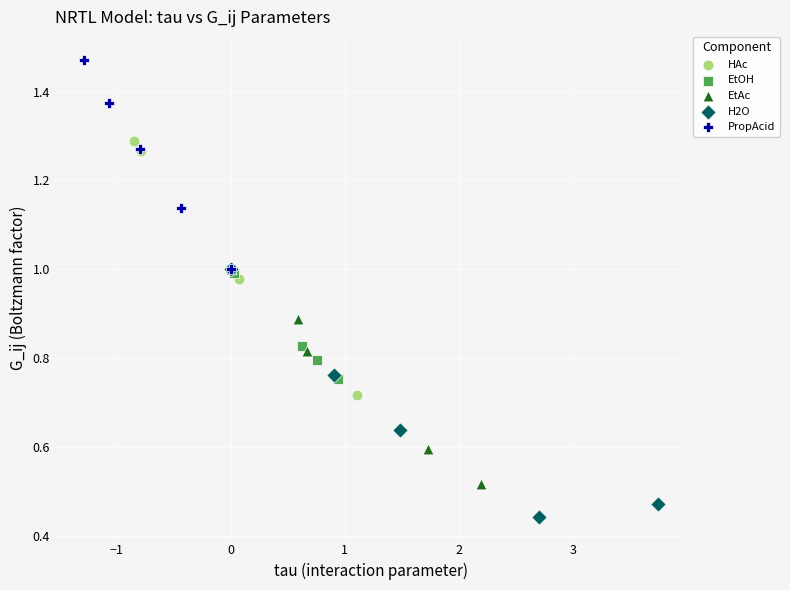

Which series contains the lowest Y value?

H2O